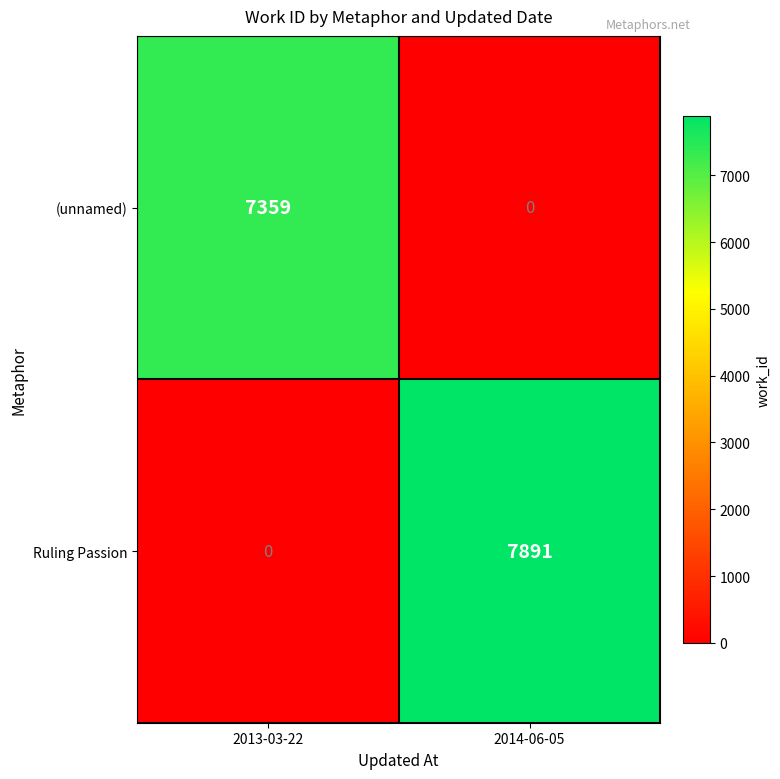

What is the average value of the Ruling Passion series?

3946